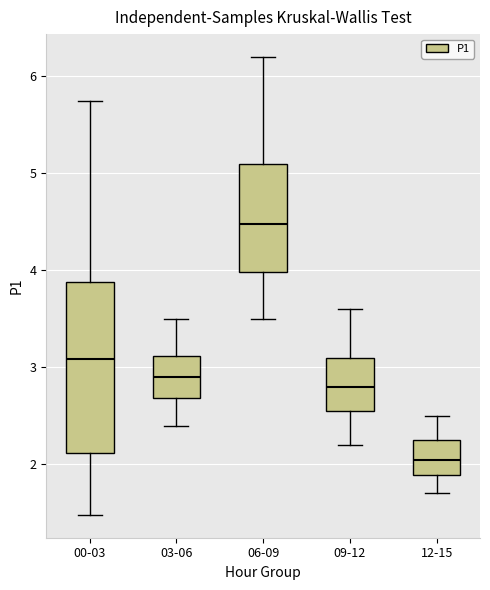

Reading left to right, read every box against the y-axis: the position of its median line, the range the box covers, and the ends of its whiskers. The values are not printed on the chart, so give them approximately, as read against the axis.

00-03: median 3.1, box 2.1 to 3.9, whiskers 1.5 to 5.8
03-06: median 2.9, box 2.7 to 3.1, whiskers 2.4 to 3.5
06-09: median 4.5, box 4.0 to 5.1, whiskers 3.5 to 6.2
09-12: median 2.8, box 2.6 to 3.1, whiskers 2.2 to 3.6
12-15: median 2.1, box 1.9 to 2.3, whiskers 1.7 to 2.5